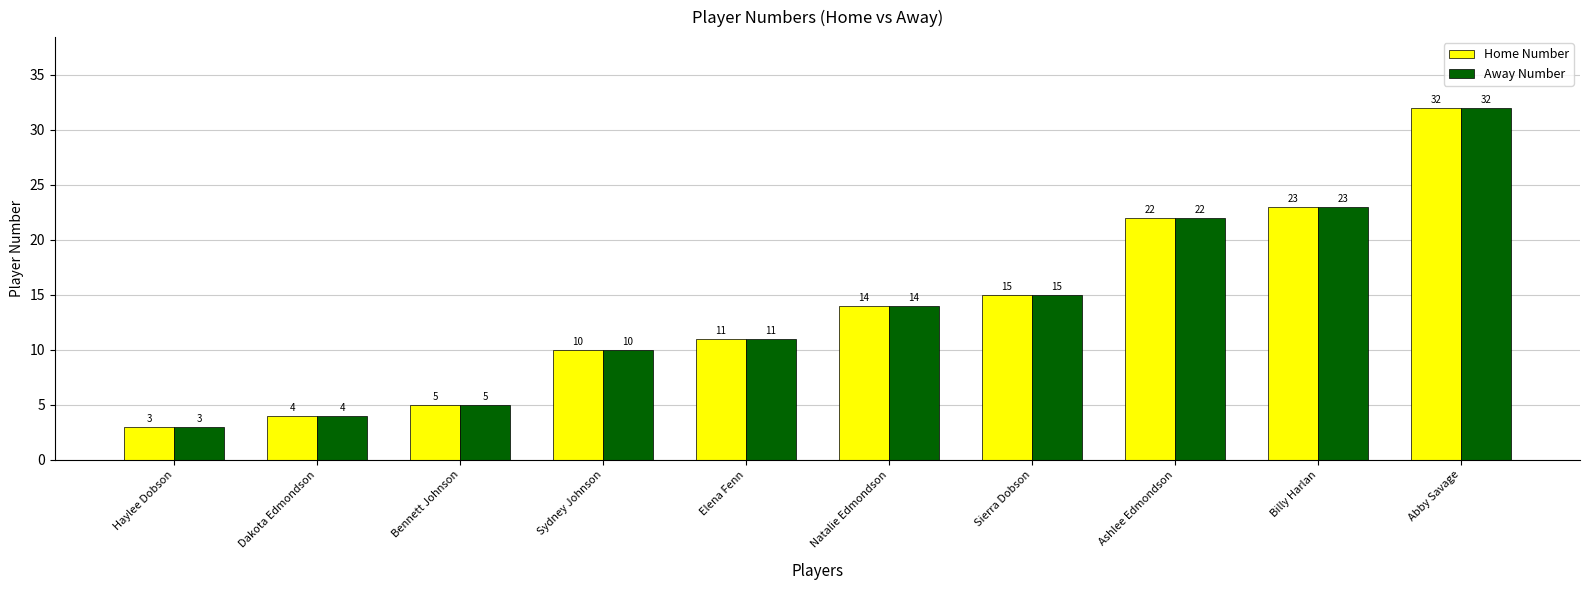

Is the value of Away Number at Dakota Edmondson greater than the value of Home Number at Abby Savage?

No